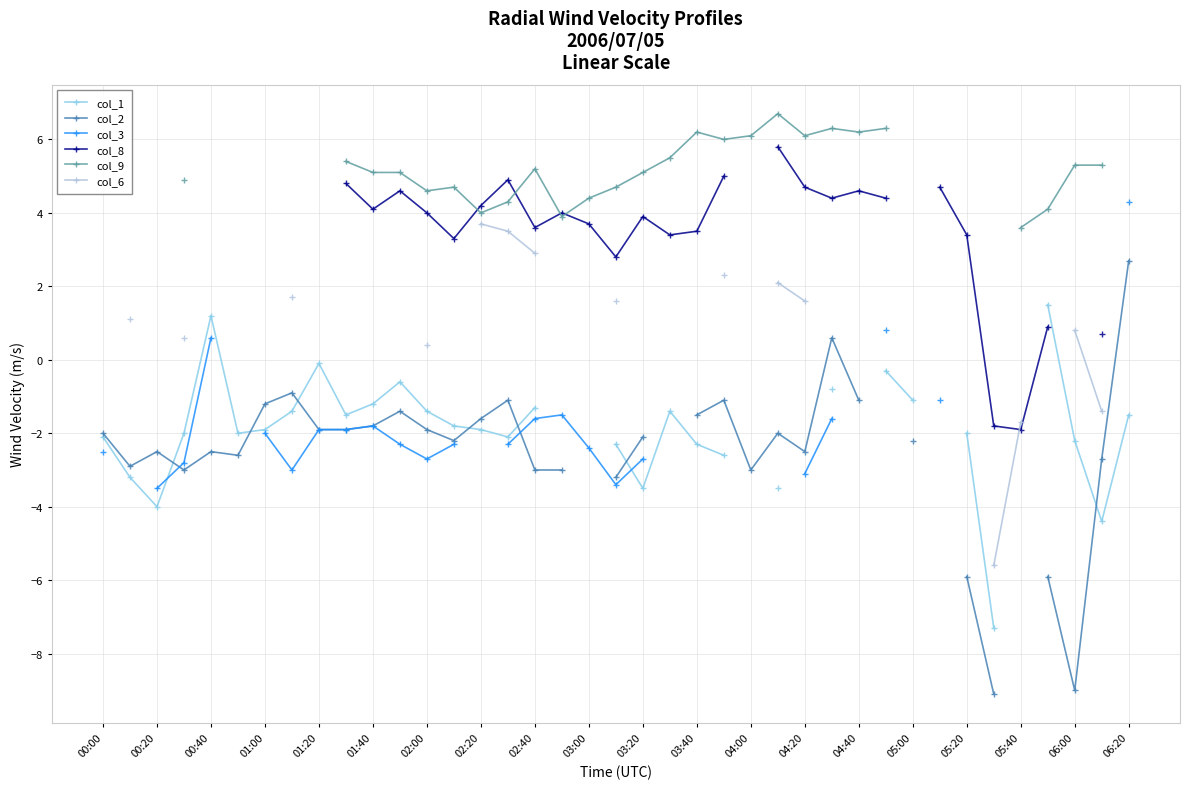

What is the greatest value displayed?

6.7